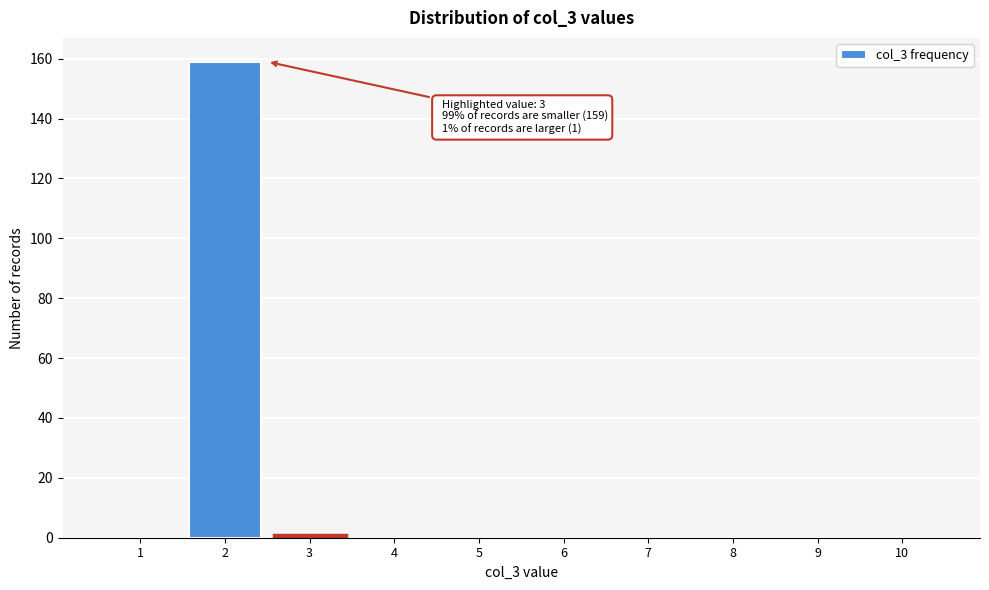

Reading left to right, what are all the values shown in this chart?

1=0	2=159	3=1	4=0	5=0	6=0	7=0	8=0	9=0	10=0